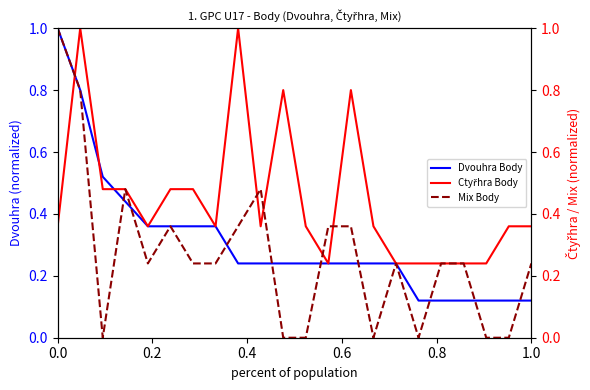

True or false: Mix Body has more than 1 points higher than both neighbors.

True